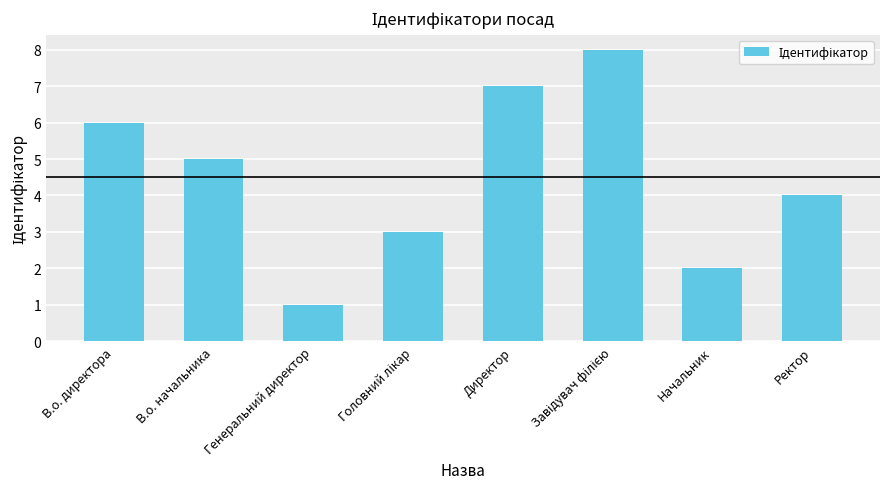

What is the ratio of the value at Начальник to the value at Директор?

0.3